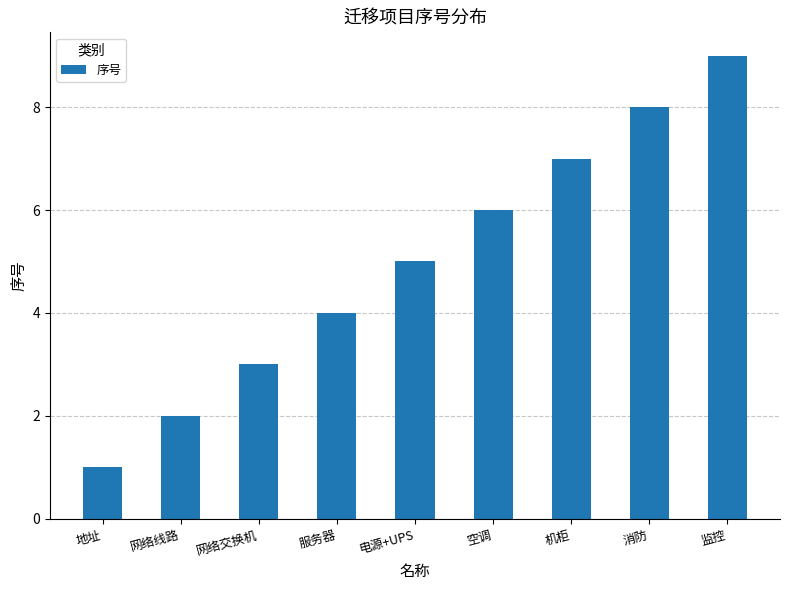

Which category has the lowest value across all series?

地址